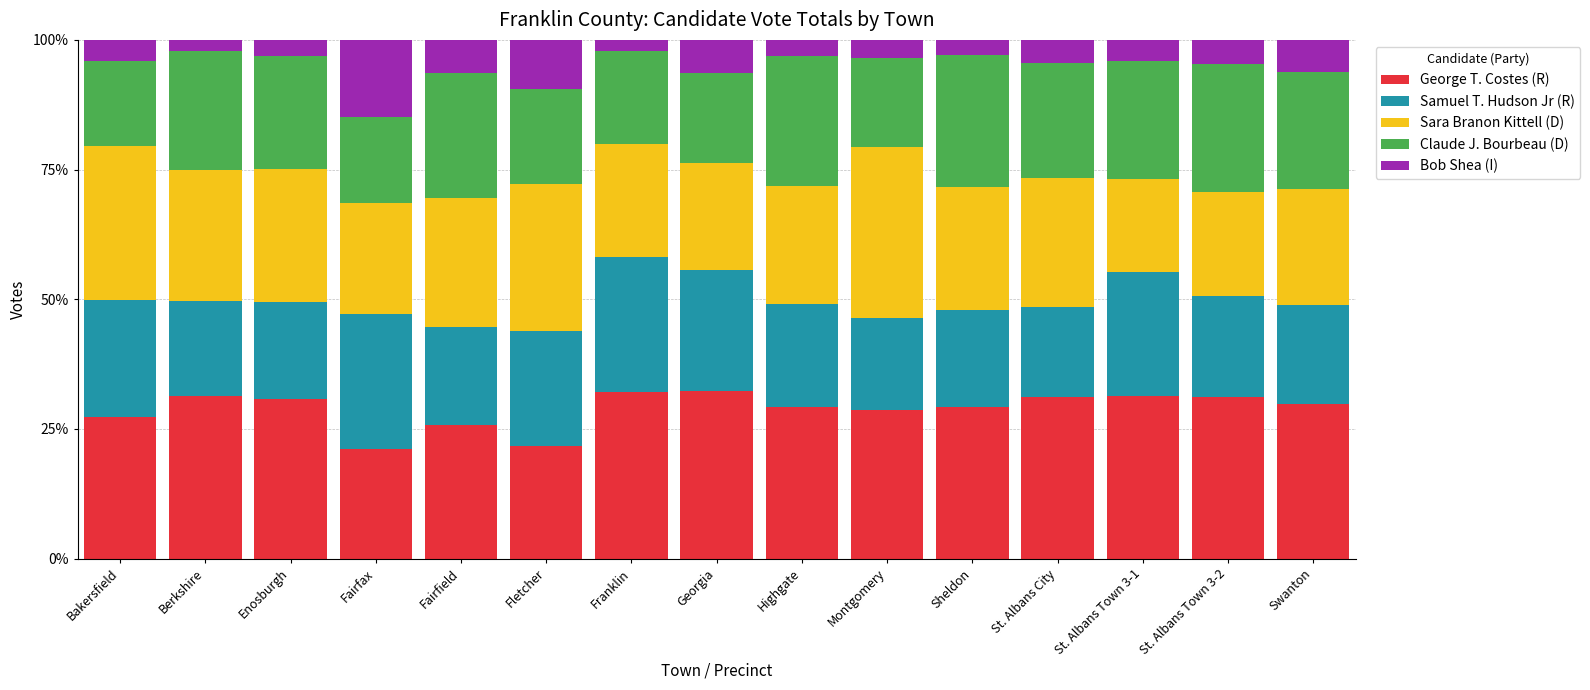

What is the difference between the second highest and second lowest values in the Bob Shea (I) series?

0.1